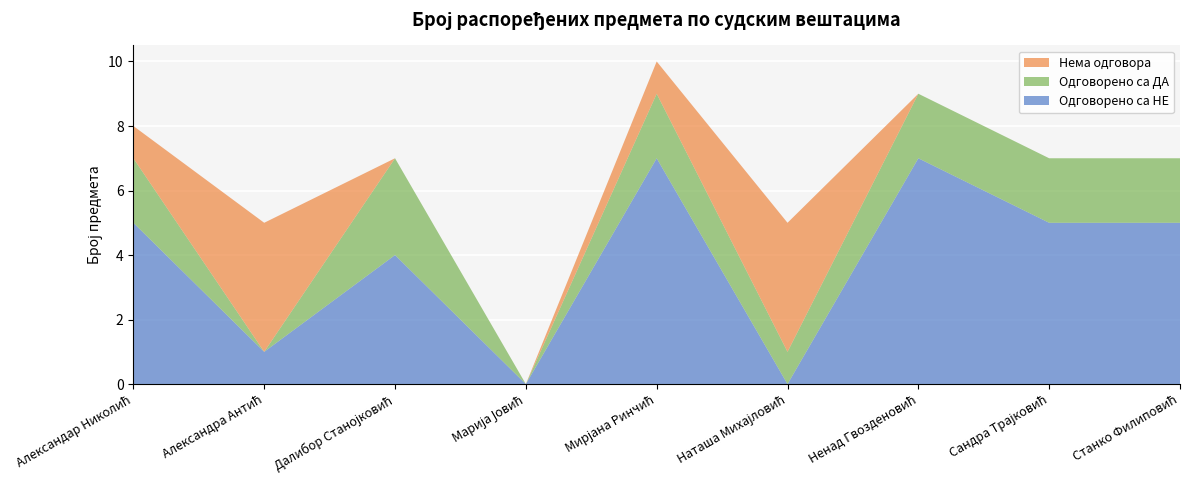

Reading right to left, transcribe all the data shown in this chart.

Одговорено са НЕ: Станко Филиповић=5	Сандра Трајковић=5	Ненад Гвозденовић=7	Наташа Михајловић=0	Мирјана Ринчић=7	Марија Јовић=0	Далибор Станојковић=4	Александра Антић=1	Александар Николић=5
Одговорено са ДА: Станко Филиповић=2	Сандра Трајковић=2	Ненад Гвозденовић=2	Наташа Михајловић=1	Мирјана Ринчић=2	Марија Јовић=0	Далибор Станојковић=3	Александра Антић=0	Александар Николић=2
Нема одговора: Станко Филиповић=0	Сандра Трајковић=0	Ненад Гвозденовић=0	Наташа Михајловић=4	Мирјана Ринчић=1	Марија Јовић=0	Далибор Станојковић=0	Александра Антић=4	Александар Николић=1